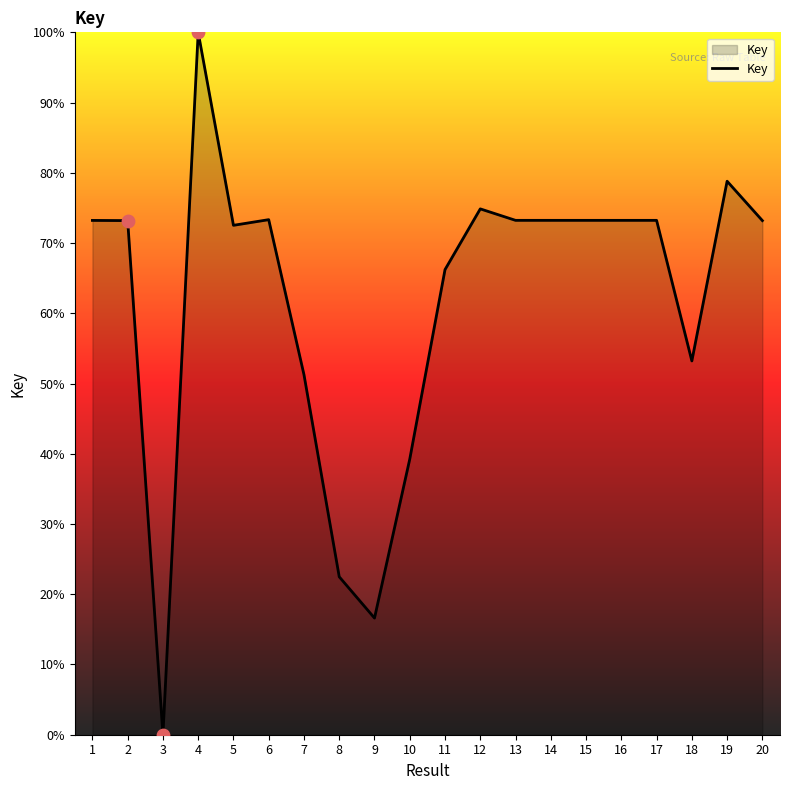

Approximately how many times larger is the value at 13 compared to 9?

4.4